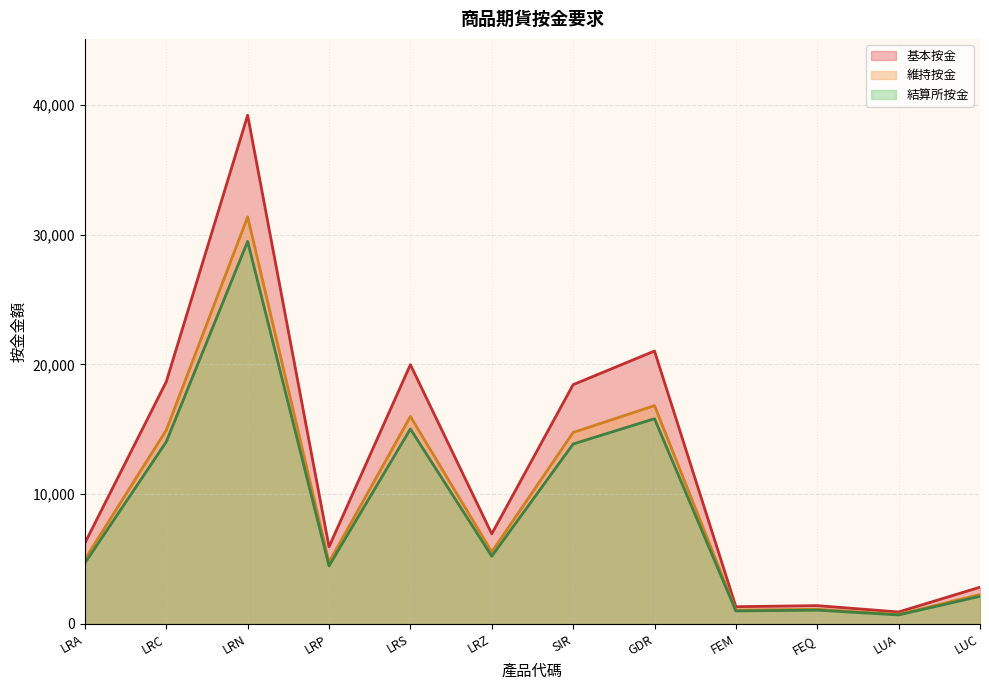

How many lines are shown in the chart?

3